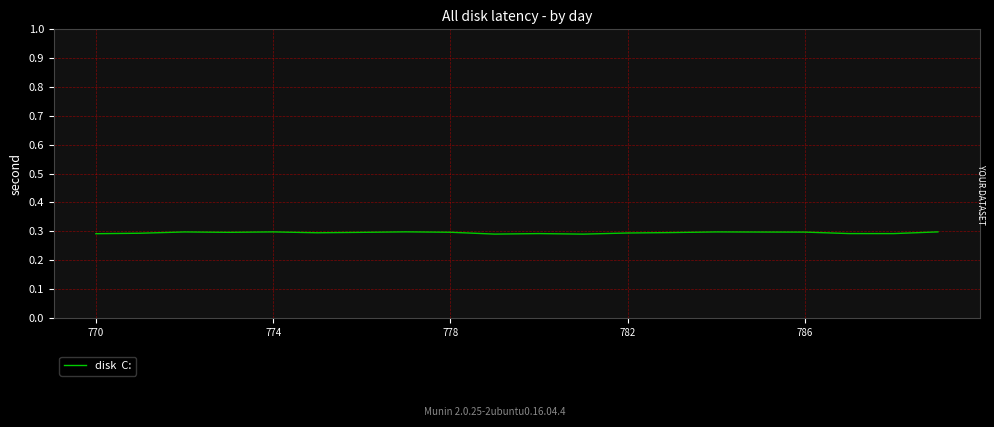

Does the chart display data point markers on the line(s)?

No